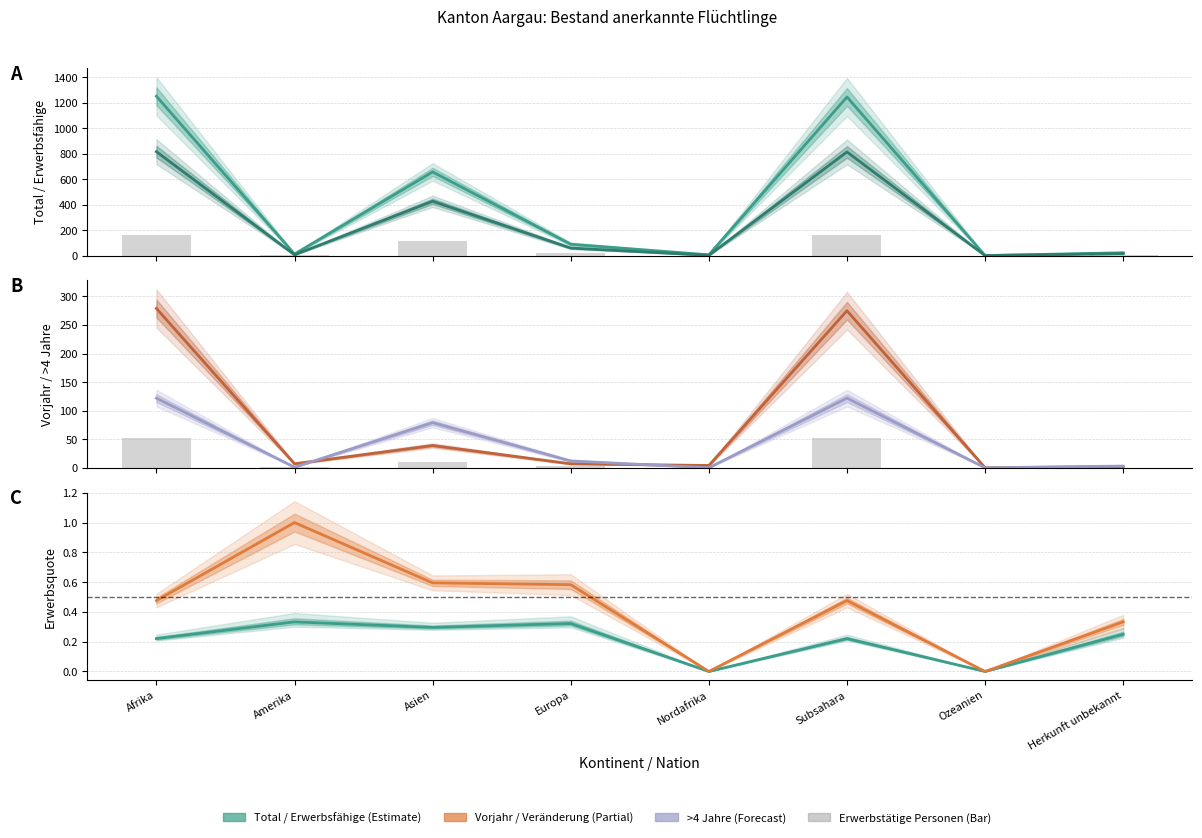

True or false: Erwerbstätige Personen has a value of 162.0 at Afrika.

True